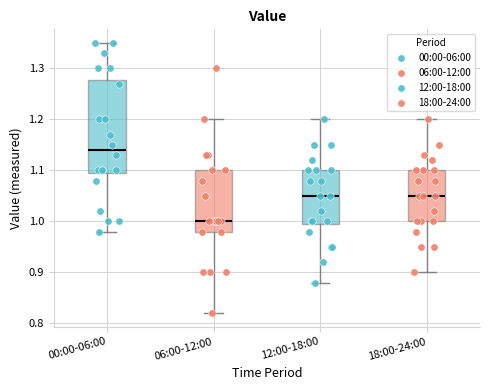

Reading left to right, read every box against the y-axis: the position of its median line, the range the box covers, and the ends of its whiskers. The values are not printed on the chart, so give them approximately, as read against the axis.

00:00-06:00: median 1.14, box 1.10 to 1.28, whiskers 0.98 to 1.35
06:00-12:00: median 1.00, box 0.98 to 1.10, whiskers 0.82 to 1.20
12:00-18:00: median 1.05, box 1.00 to 1.10, whiskers 0.88 to 1.20
18:00-24:00: median 1.05, box 1.00 to 1.10, whiskers 0.90 to 1.20